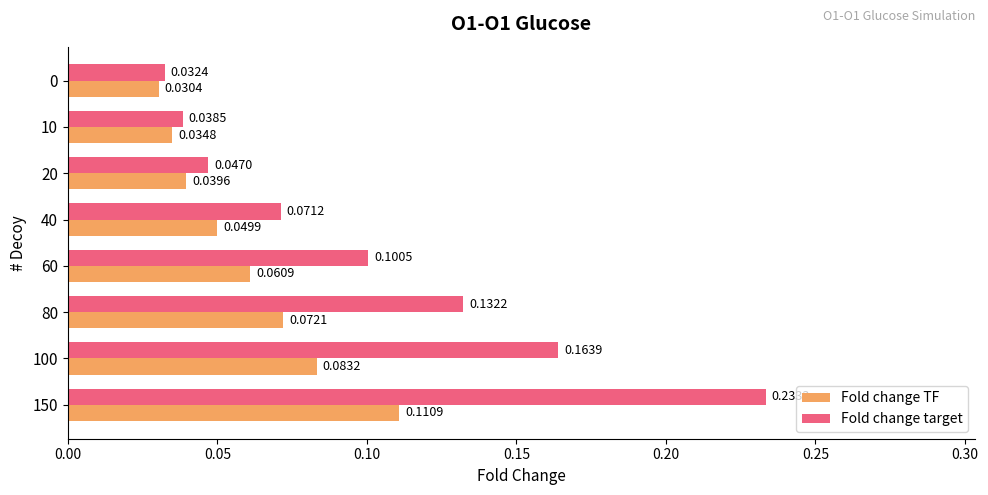

At which category is the sum across all series the highest?

150